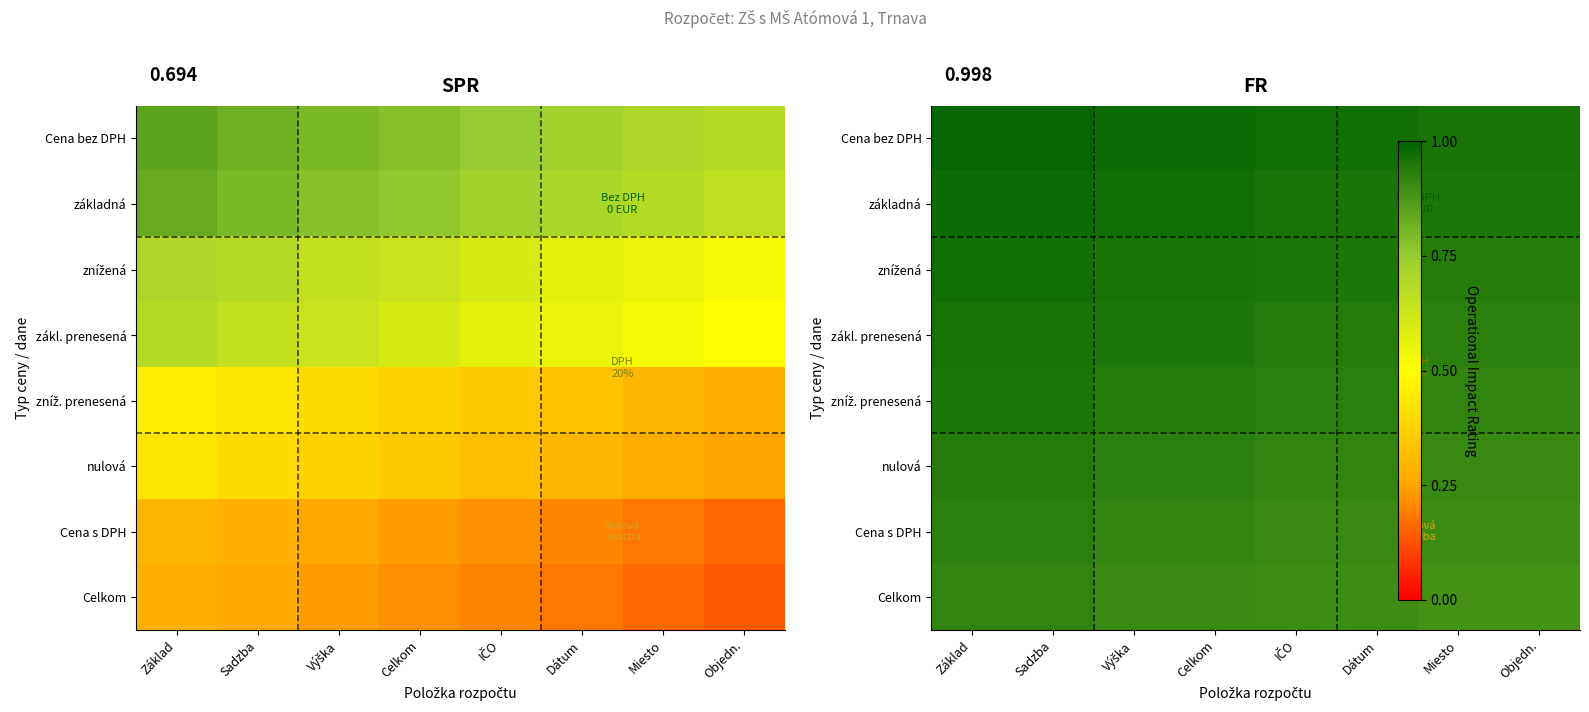

The value of zákl. prenesená at IČO is 0.3. True or false?

False